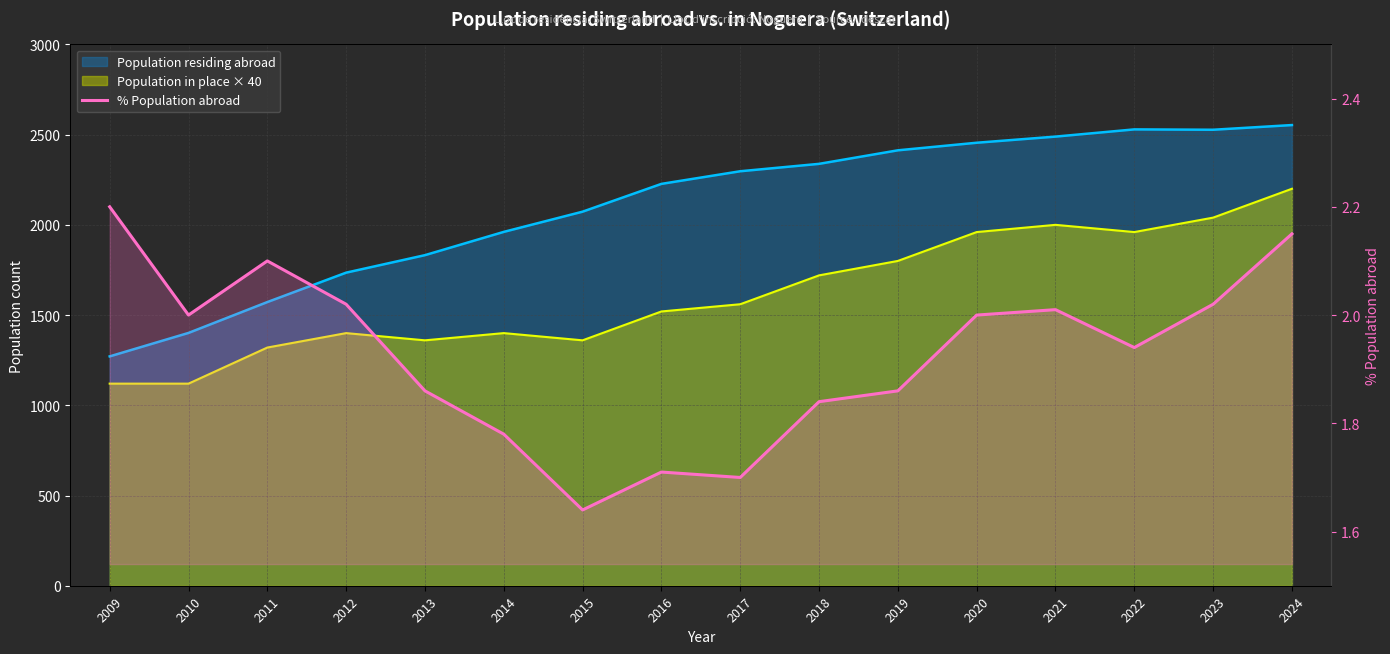

Is it true that the value at 2017 is 1.7?

True